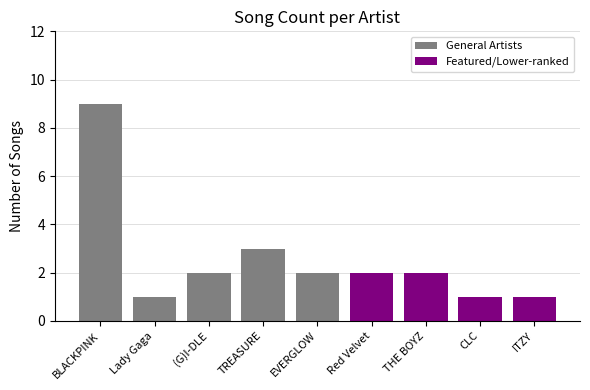

How many data points does each series have?

9